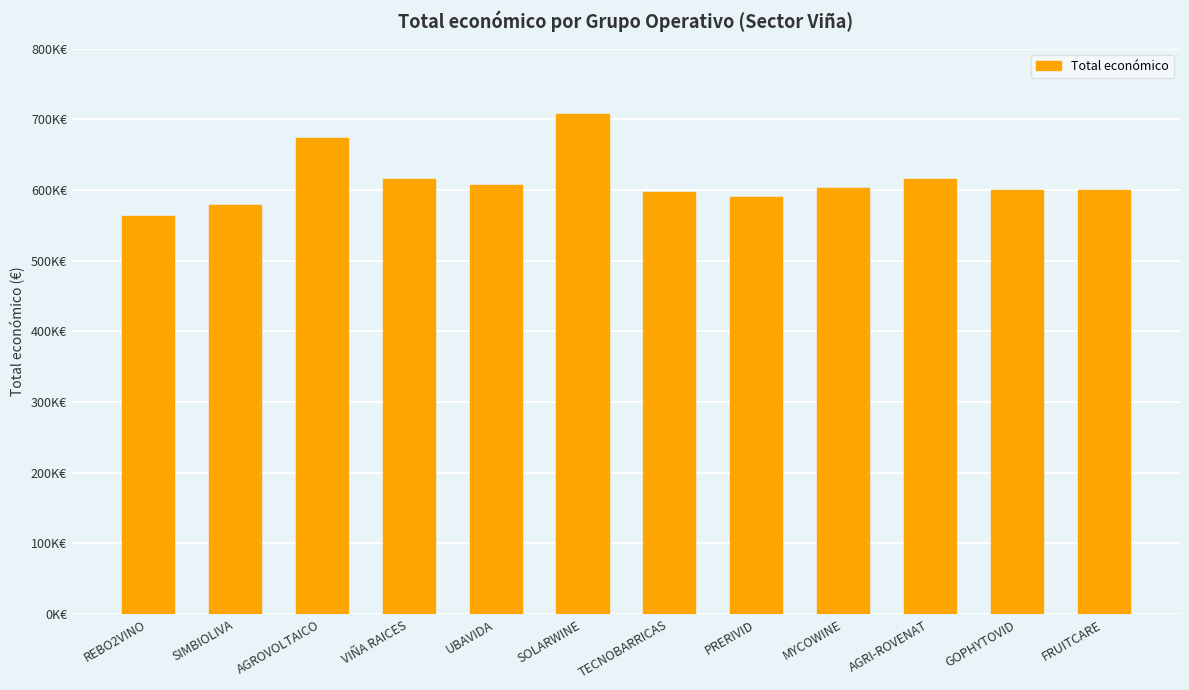

What is the sum of all values?

7347853.4